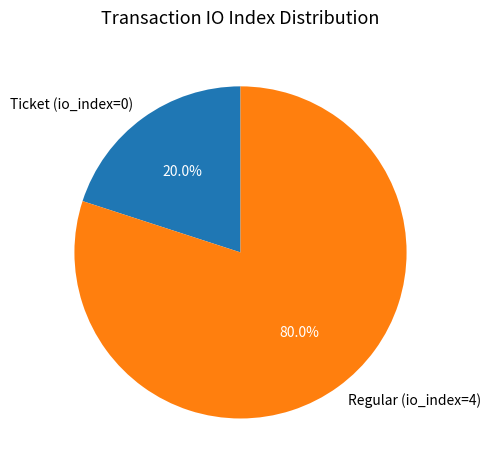

To the nearest percent, what percentage of the pie is Regular (io_index=4)?

80%